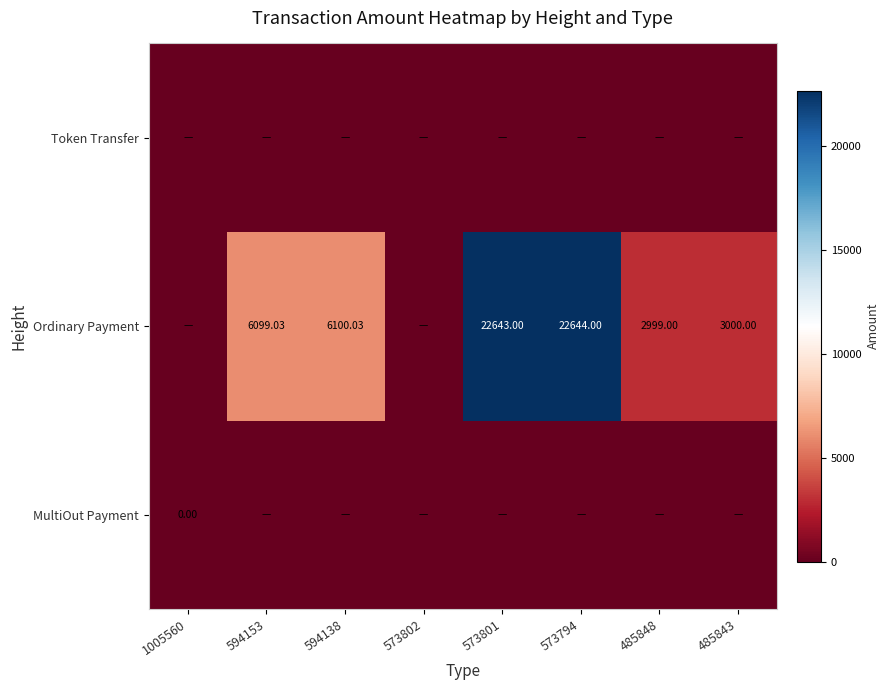

What is the difference between the Ordinary Payment values at 594138 and 573801?

16543.0